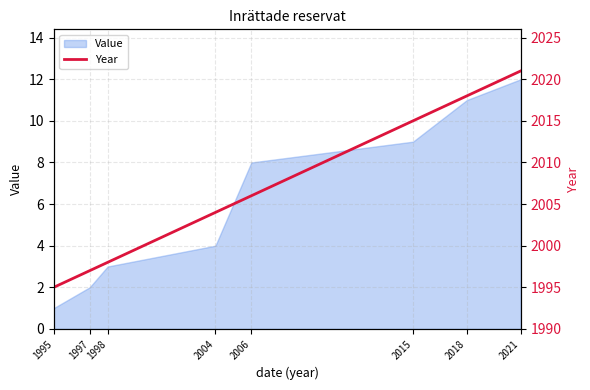

What is the maximum value for Value?

12